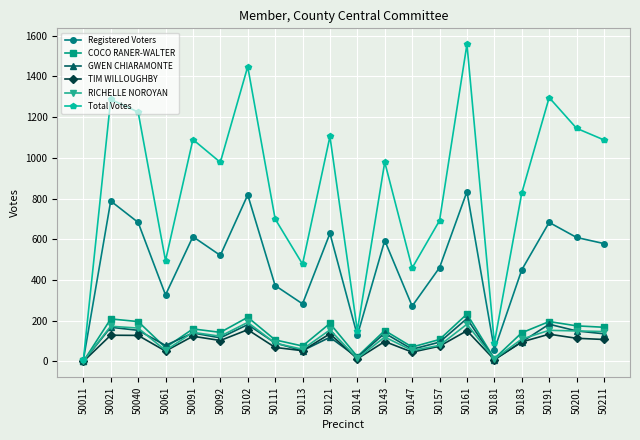

True or false: COCO RANER-WALTER has more than 2 points higher than both neighbors.

True